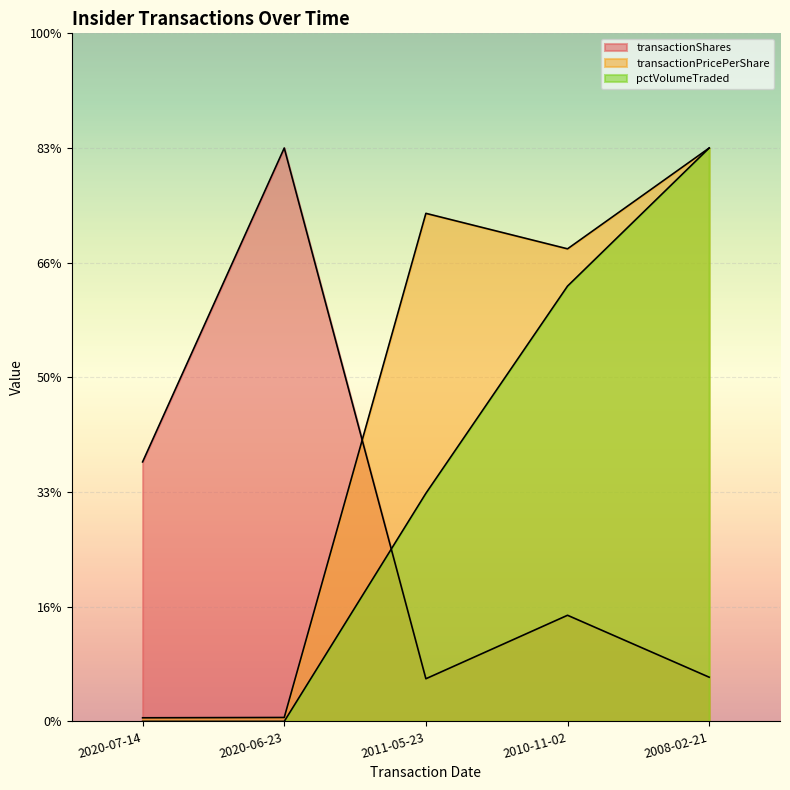

What are all the series names shown in the legend?

transactionShares, transactionPricePerShare, pctVolumeTraded